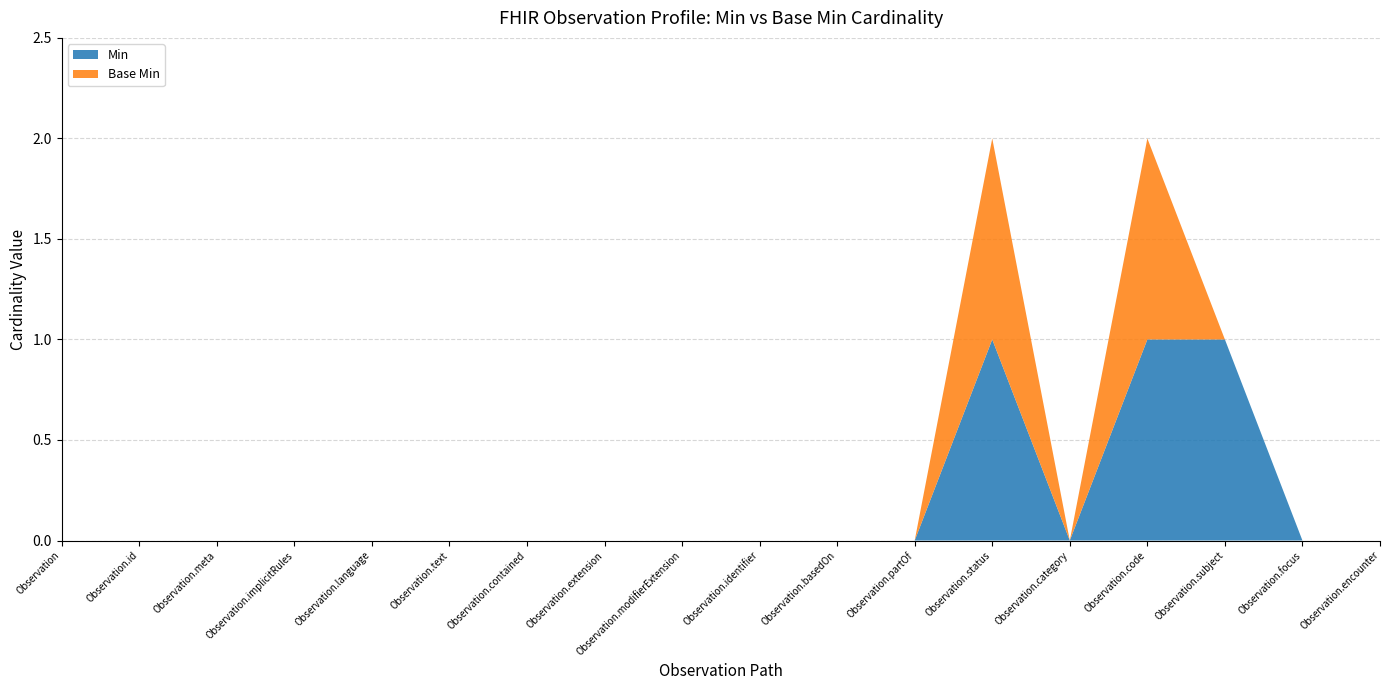

Reading left to right, transcribe all the data shown in this chart.

Min: 0	0	0	0	0	0	0	0	0	0	0	0	1	0	1	1	0	0
Base Min: 0	0	0	0	0	0	0	0	0	0	0	0	1	0	1	0	0	0